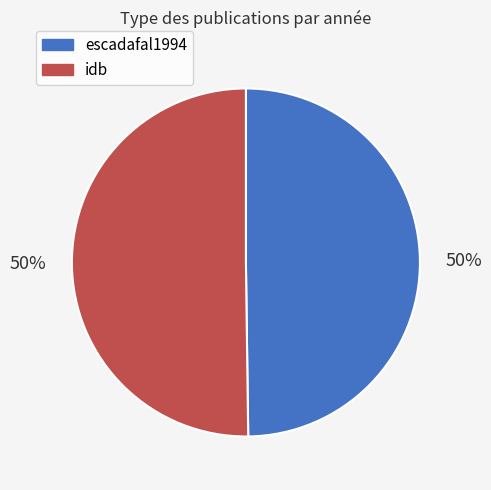

To the nearest percent, what is the combined percentage of escadafal1994 and idb?

100%